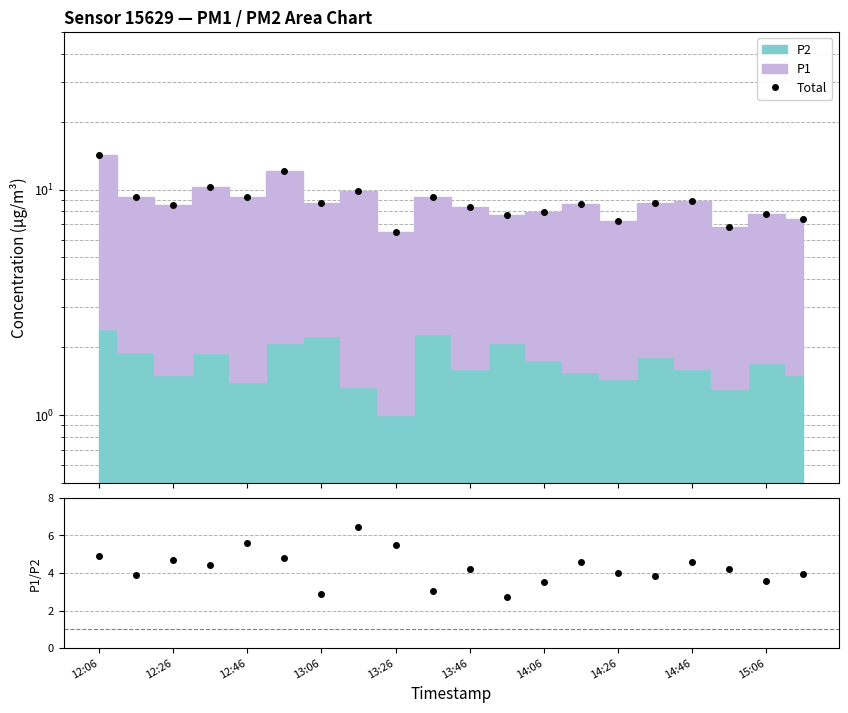

What is the minimum value for Total?

6.5